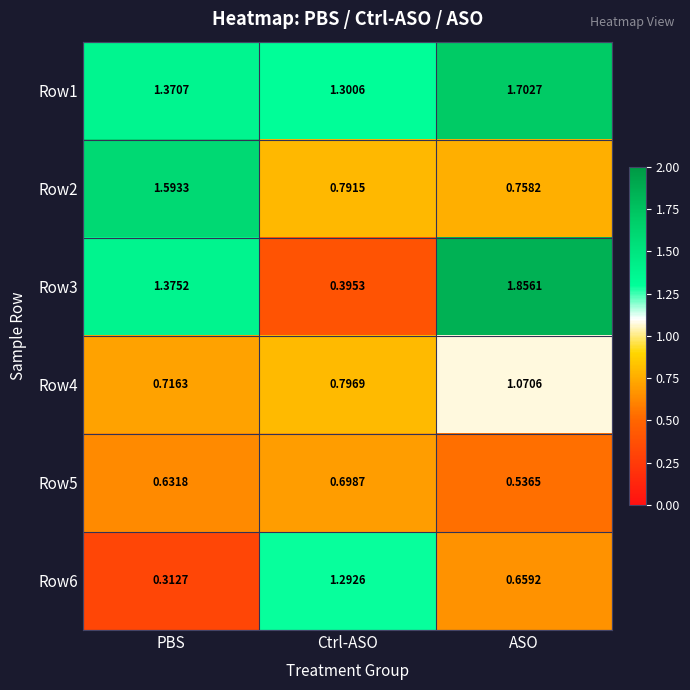

Which label corresponds to the smallest value in the chart?

PBS